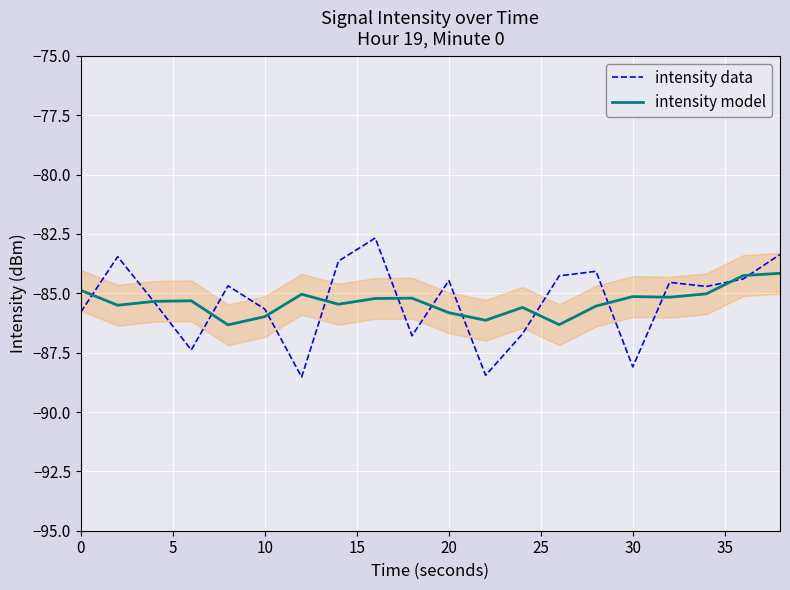

What is the maximum value for intensity data?

-82.7